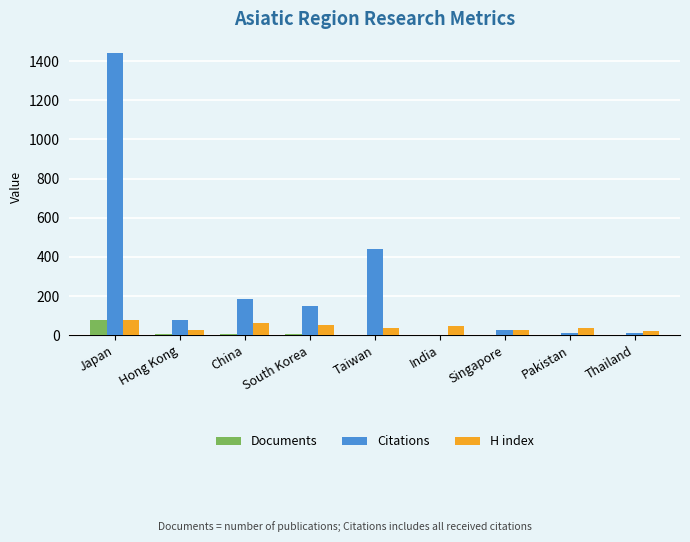

What is the sum of all Documents values?

103